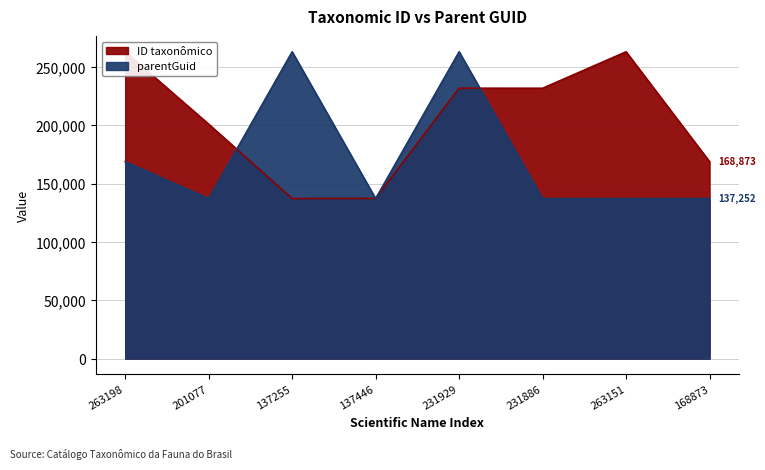

What are all the series names shown in the legend?

ID taxonômico, parentGuid